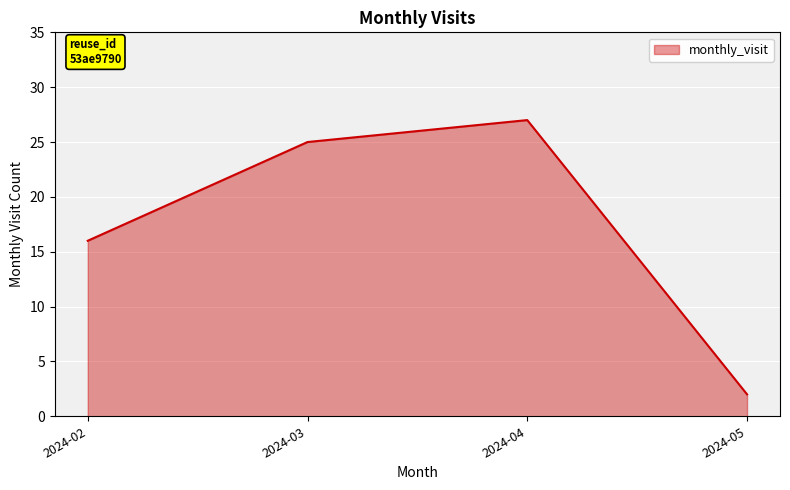

Rank the categories by value from highest to lowest.

2024-04, 2024-03, 2024-02, 2024-05